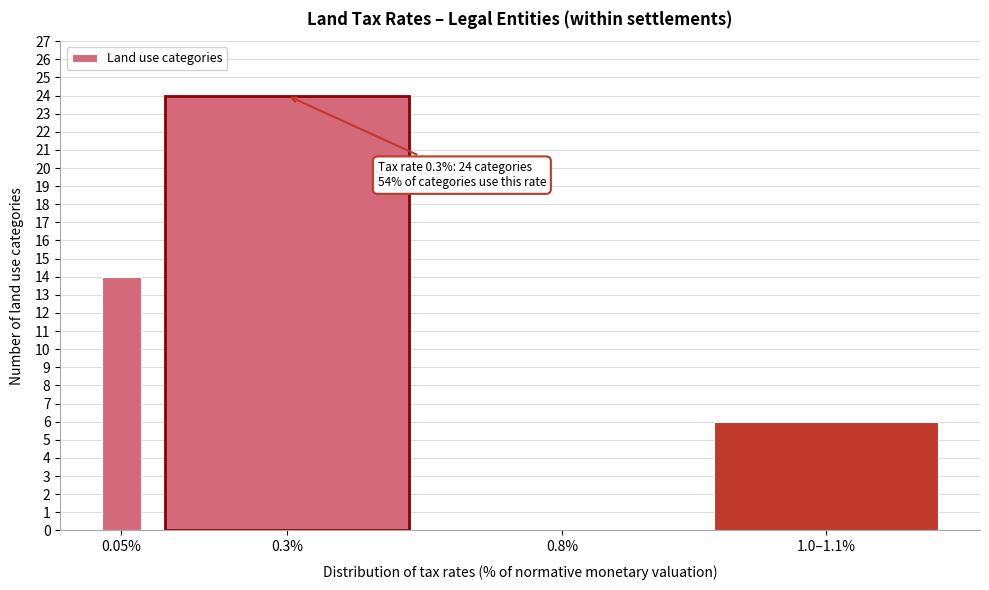

Reading left to right, transcribe all the data shown in this chart.

0.05%=14	0.3%=24	0.8%=0	1.0–1.1%=6